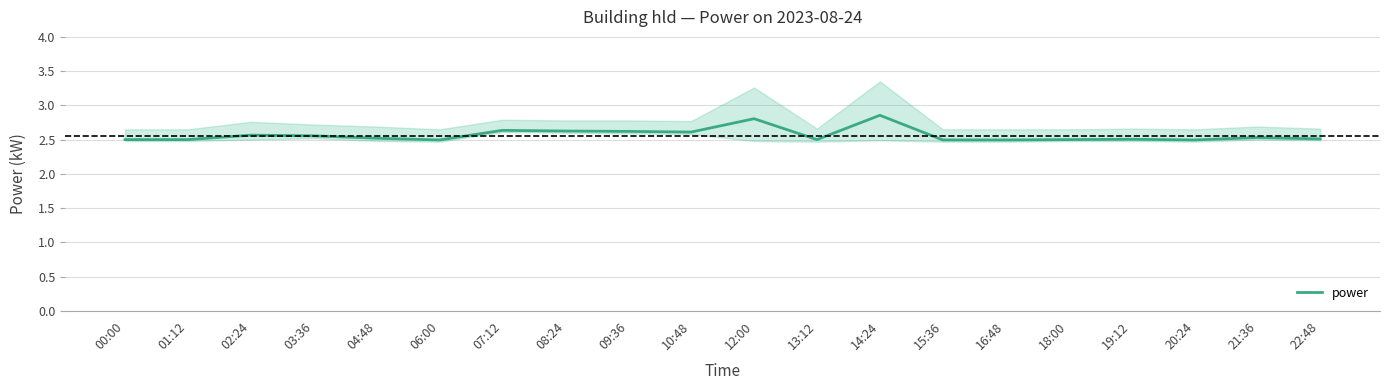

At which category does the chart reach its minimum across all series?

06:00